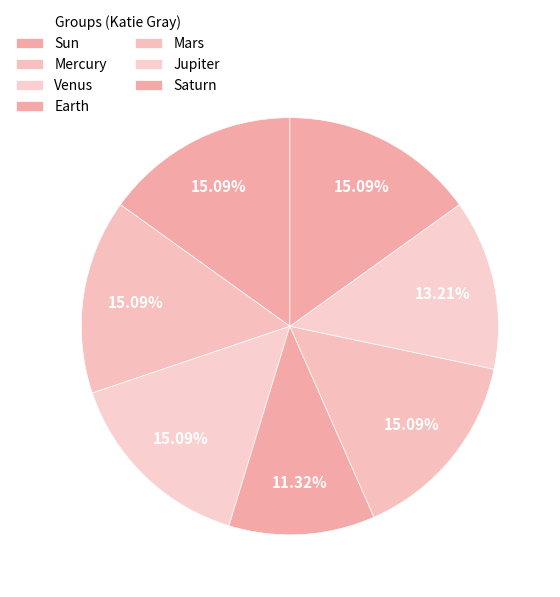

What percentage do Venus and Mercury together represent?

30.2%